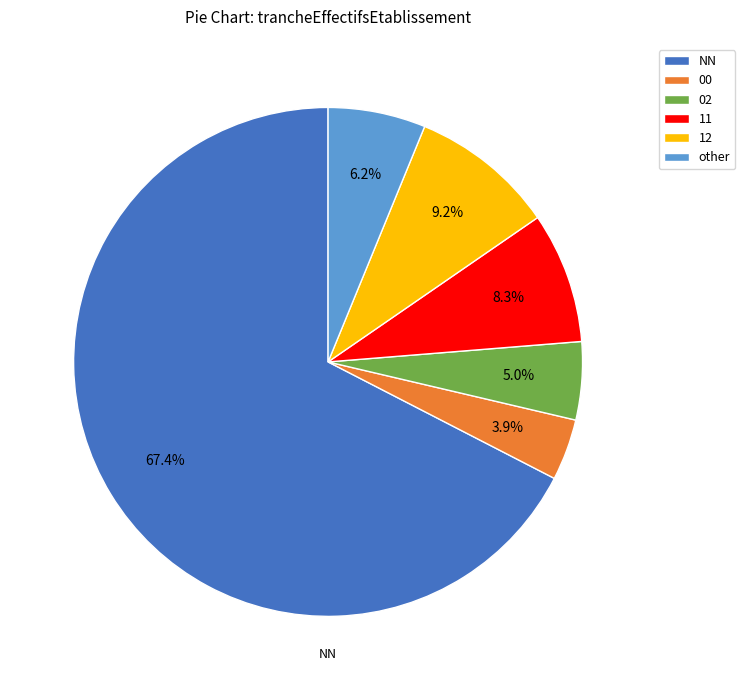

Count the number of slices in the pie.

6